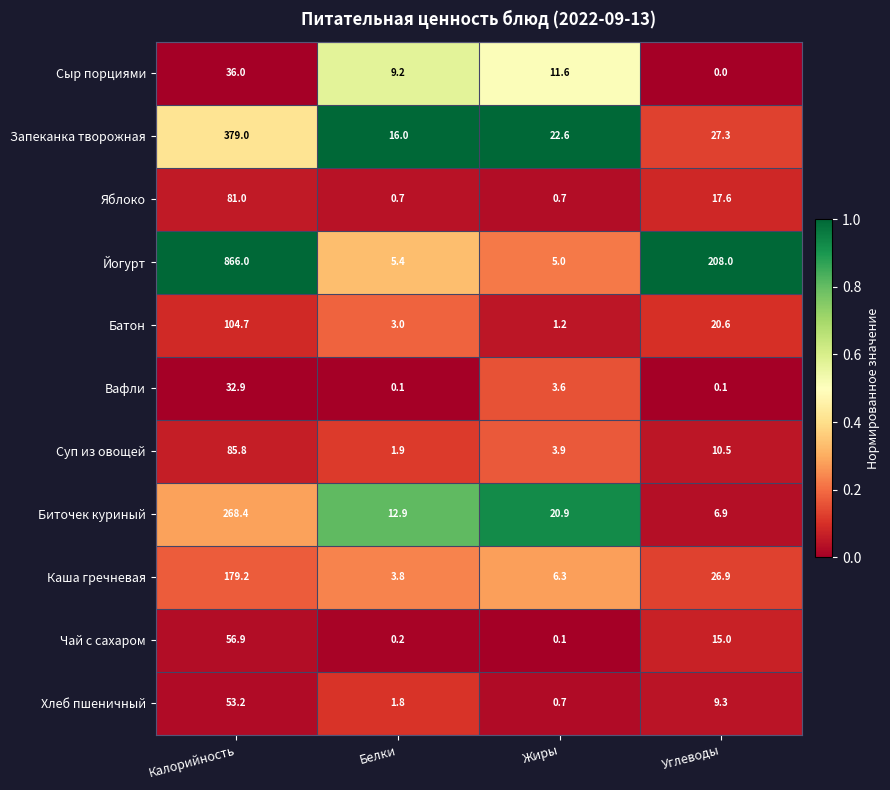

Is it true that Хлеб пшеничный equals 14.6 at Углеводы?

False